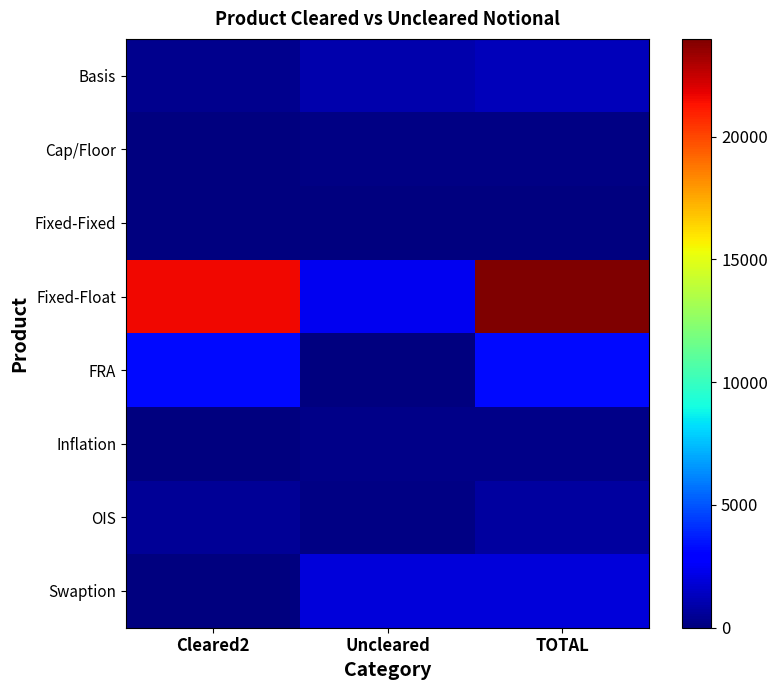

Rank the categories by Basis value from highest to lowest.

TOTAL, Uncleared, Cleared2